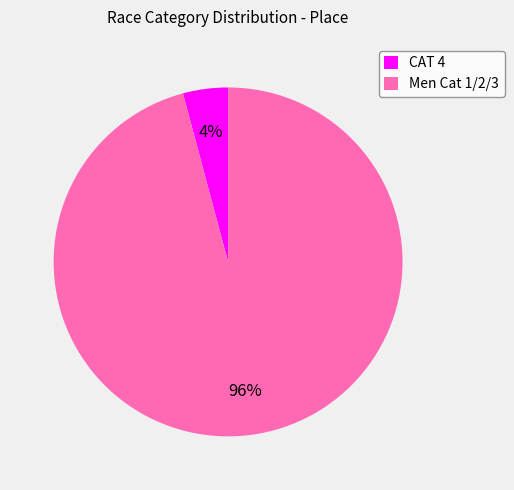

Is it true that CAT 4 is 4% of the pie?

True